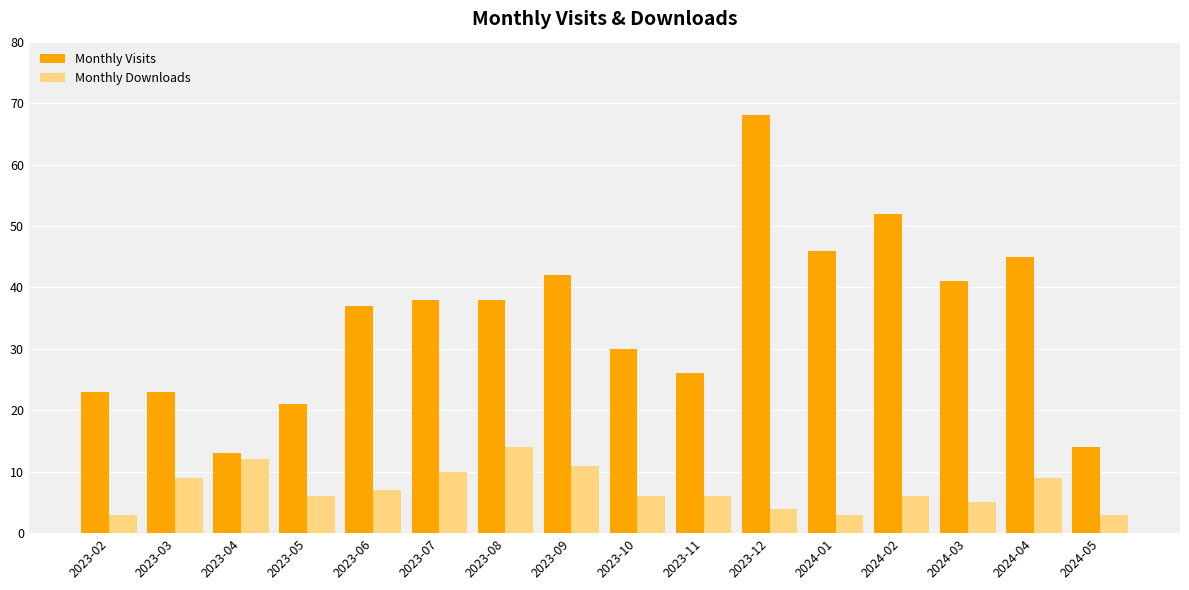

Is it true that Monthly Visits equals 78 at 2024-01?

False